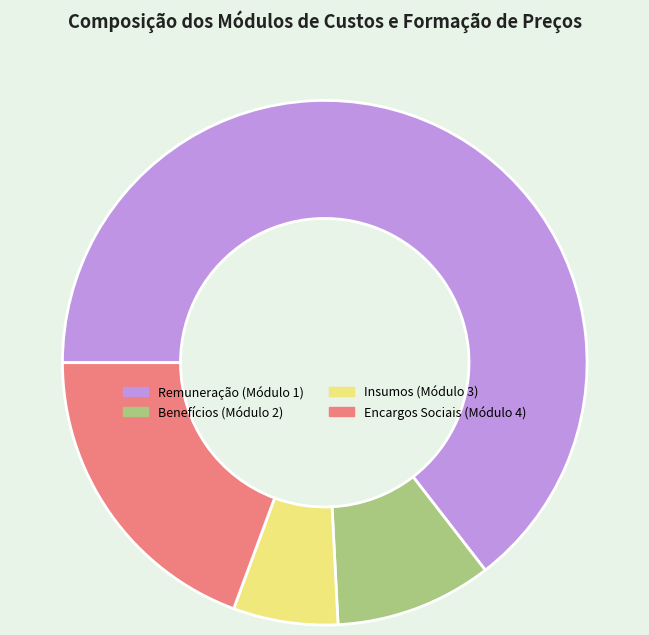

How many segments does this pie chart have?

4